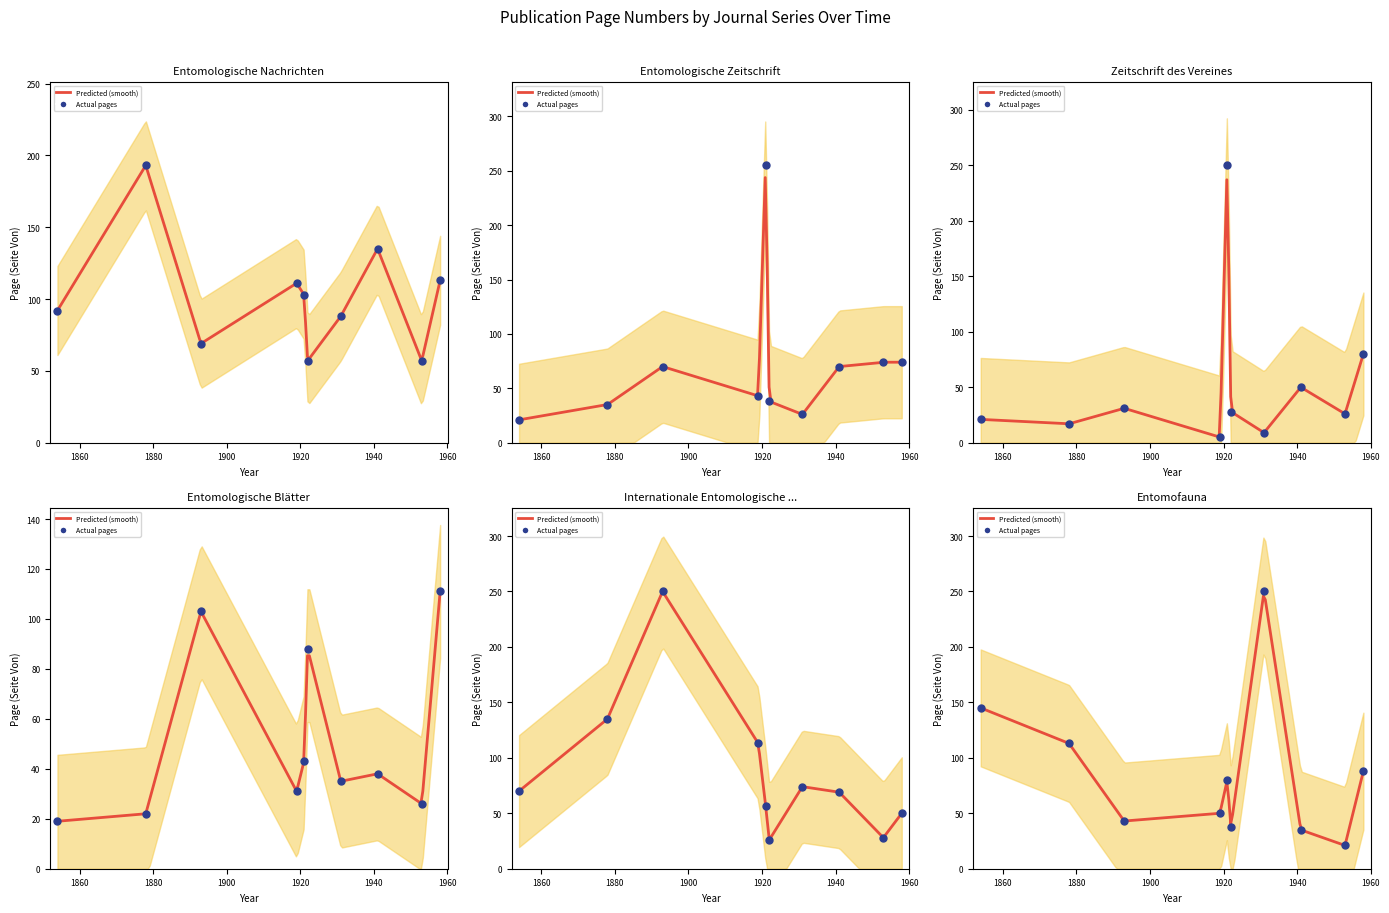

Is the value of Entomofauna at 1941 greater than the value of Entomologische Nachrichten at 1878?

No